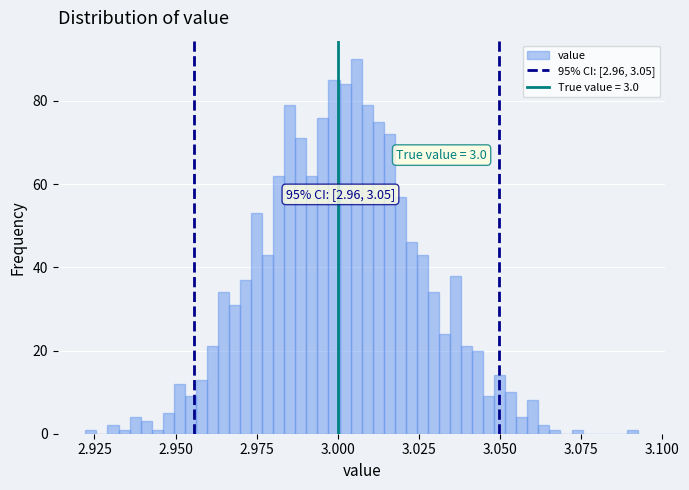

Read against the x-axis, roughly where is the centre of the tallest bar?

3.005